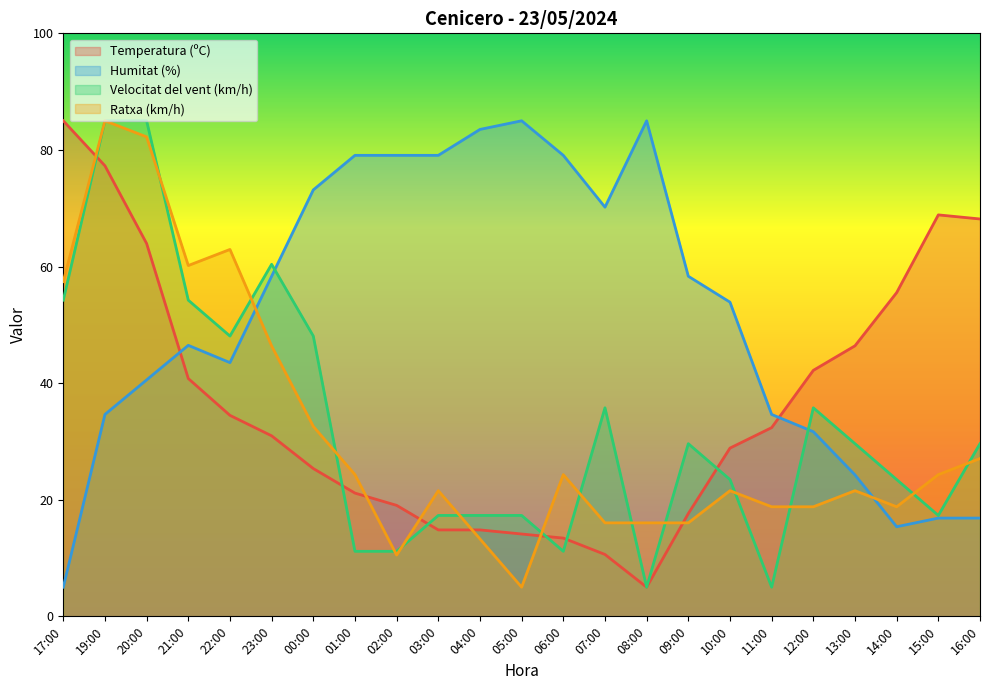

What is the spread (max minus min) of values at 13:00?

24.9